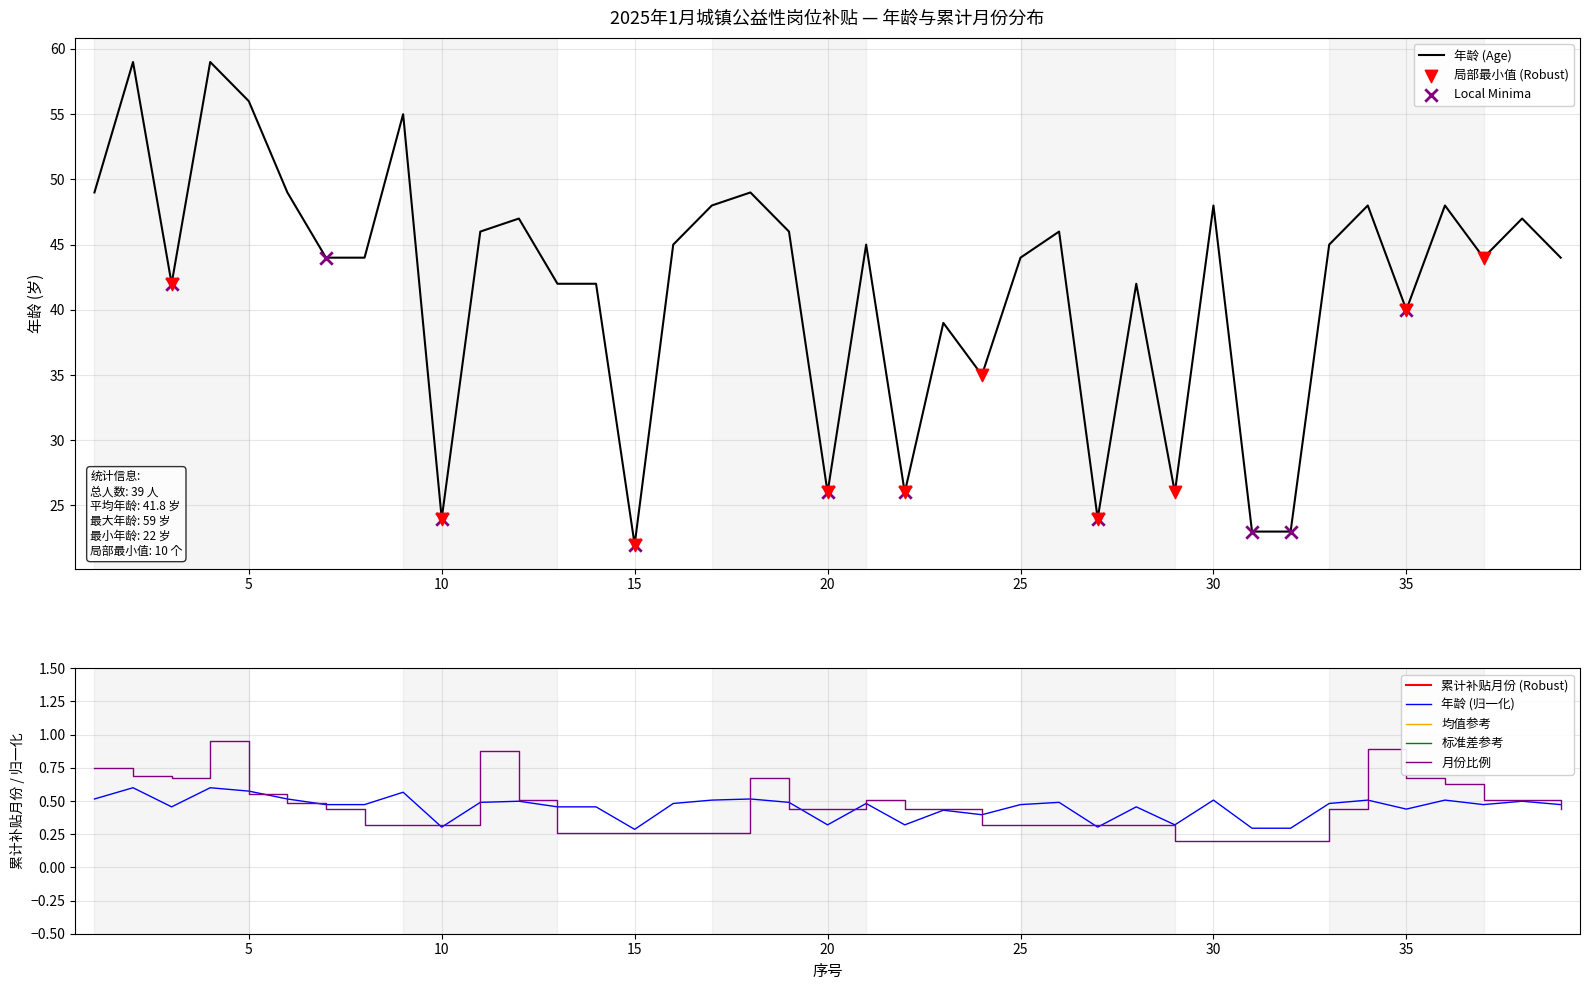

What is the maximum value for 年龄 (Age)?

59